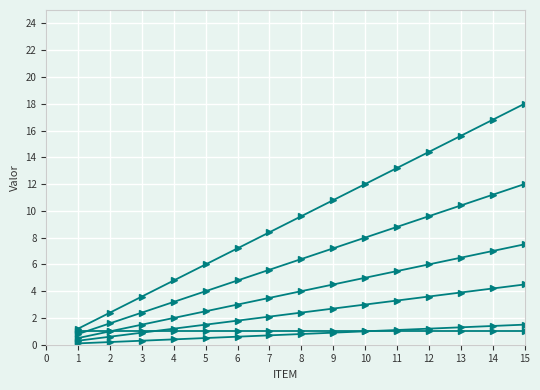

How many series are shown in this chart?

6